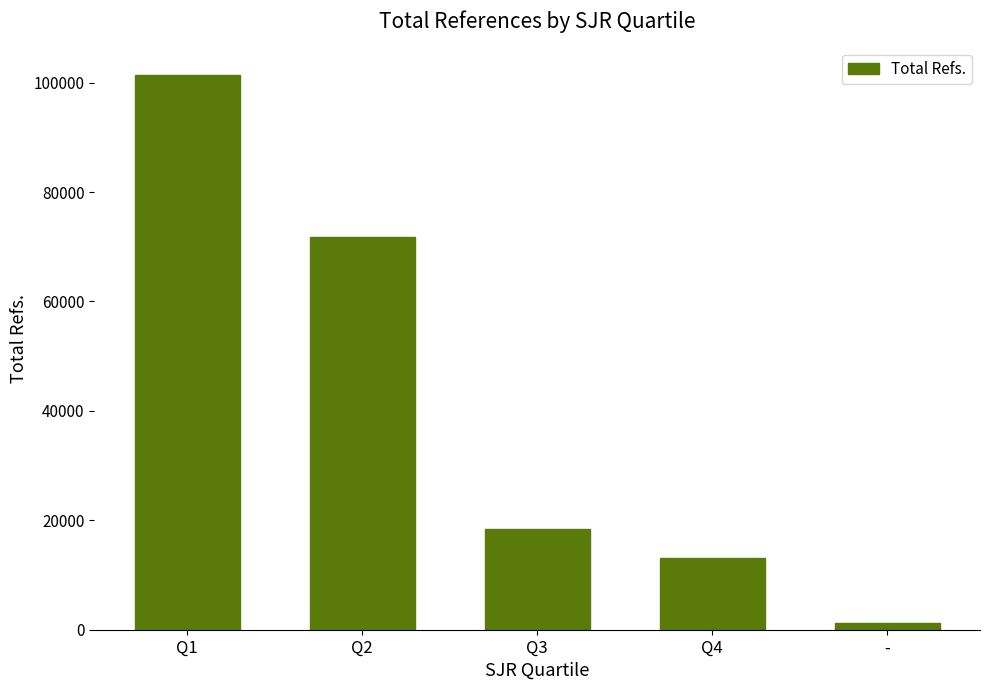

Count the number of categories in the chart.

5